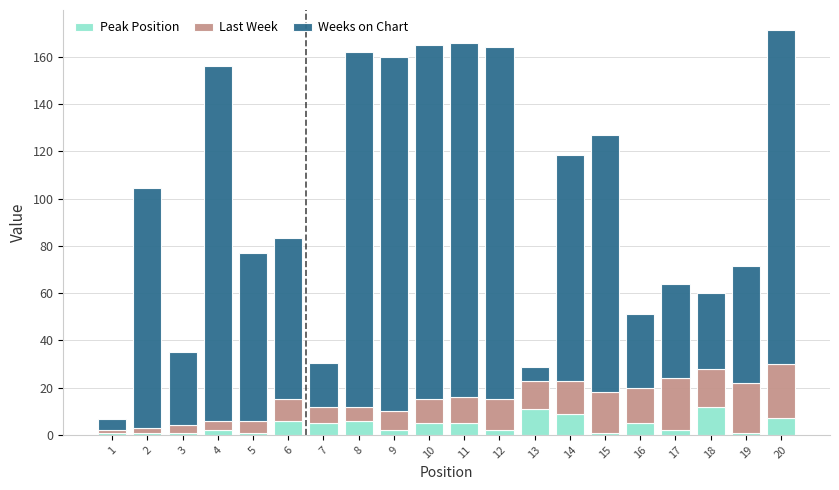

Are the bars grouped side by side (vs. stacked)?

No